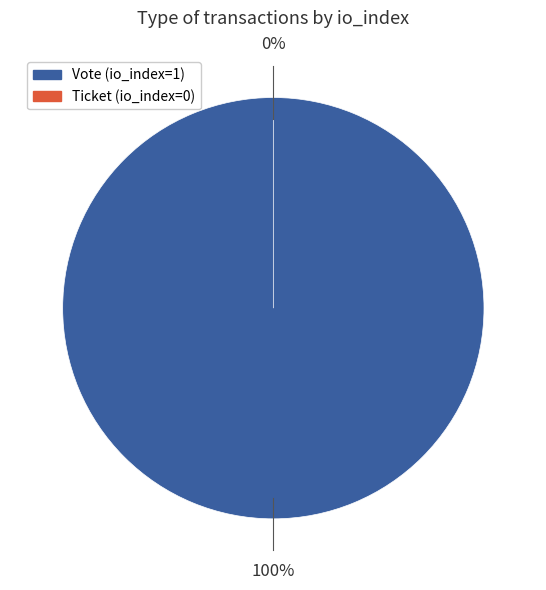

Which category has the biggest portion of the pie?

Vote